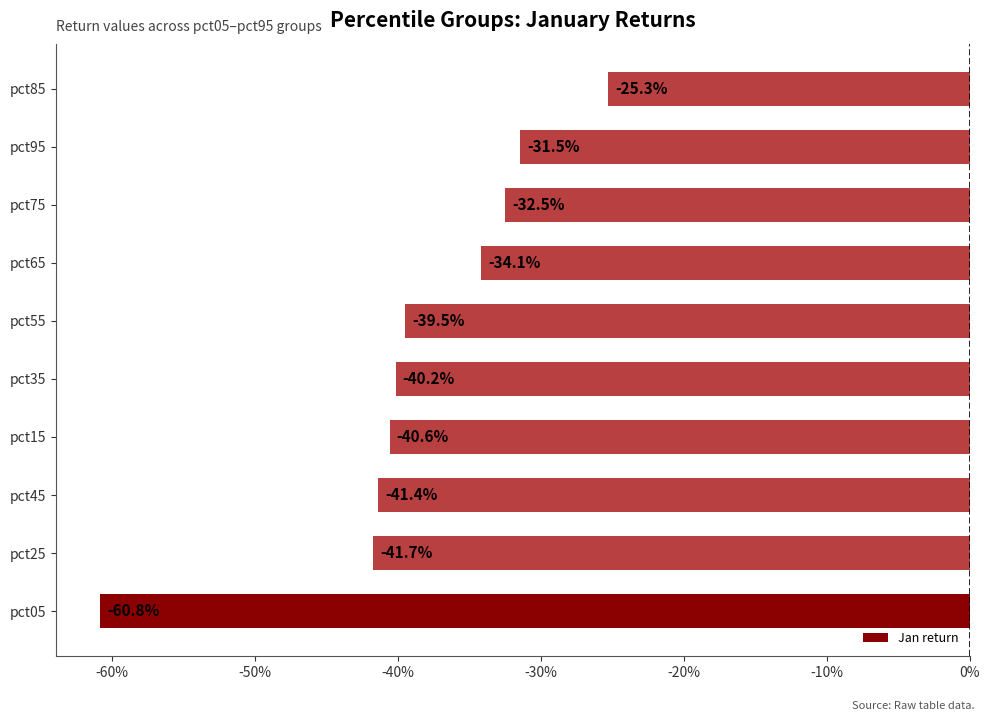

Are the bars horizontal?

Yes